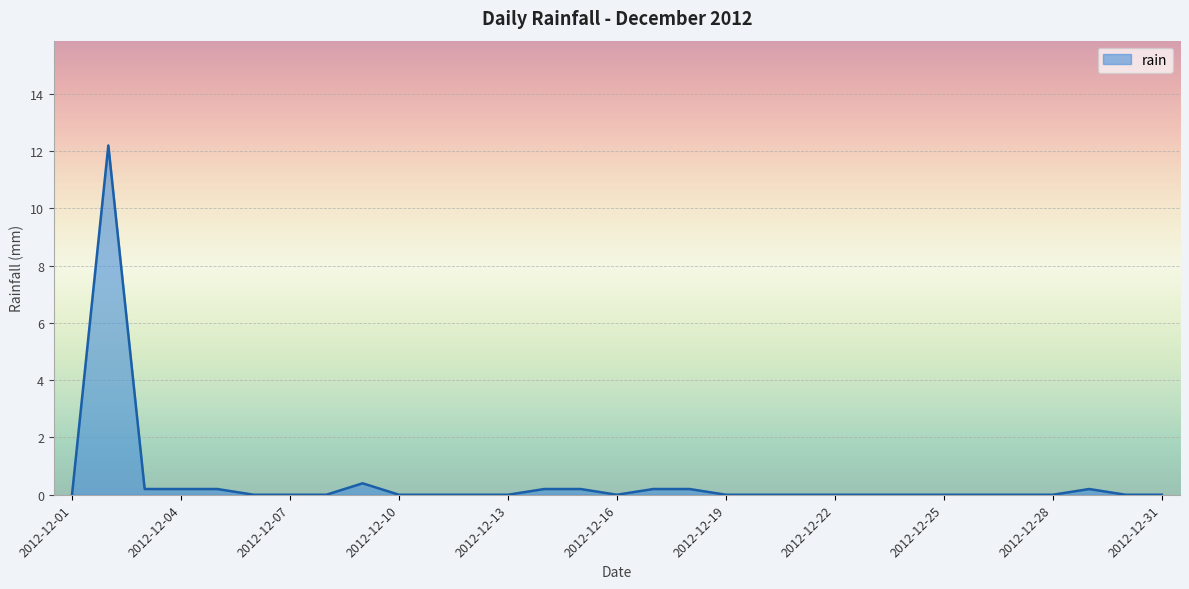

What is the greatest value displayed?

12.2